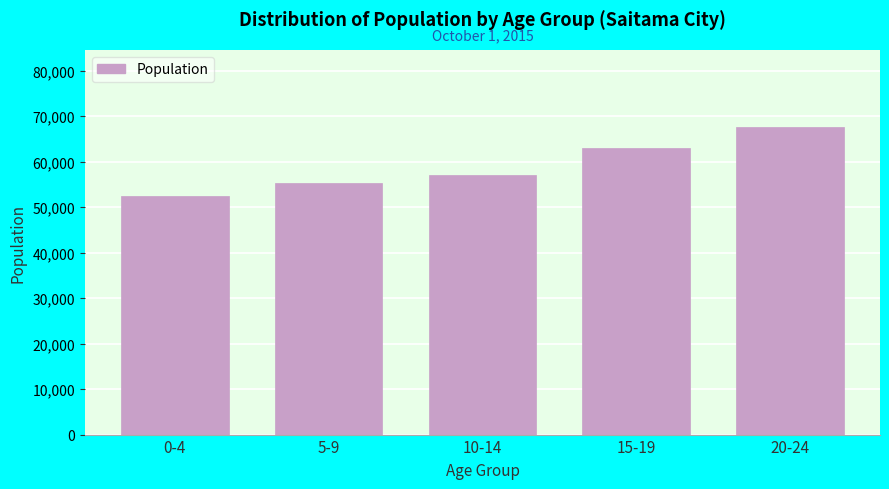

Reading left to right, list all the values displayed in this chart.

0-4=52439	5-9=55318	10-14=56965	15-19=62937	20-24=67635